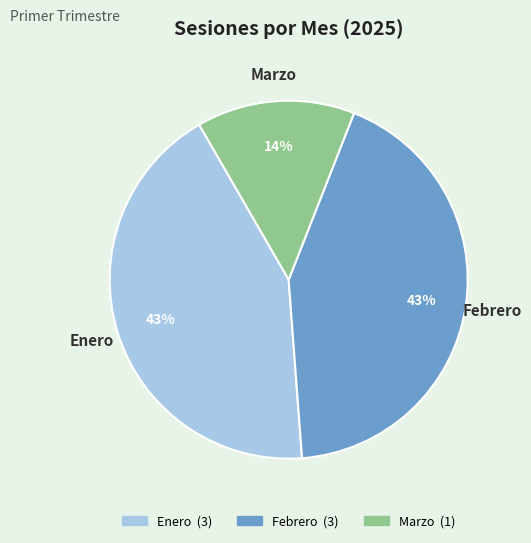

Count the number of slices in the pie.

3